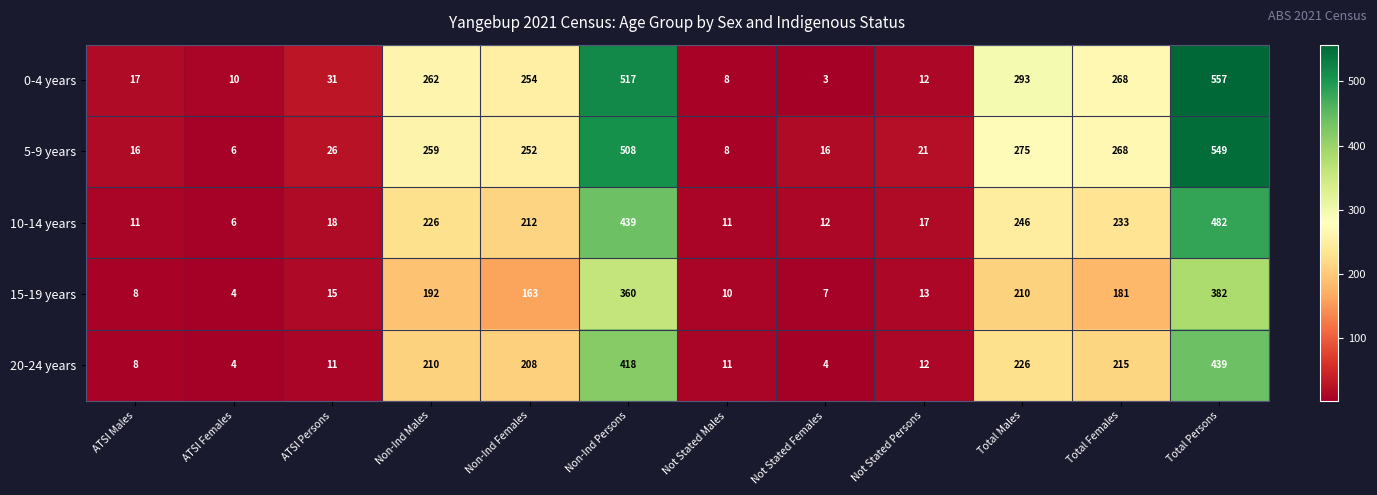

How many data points does each series have?

12